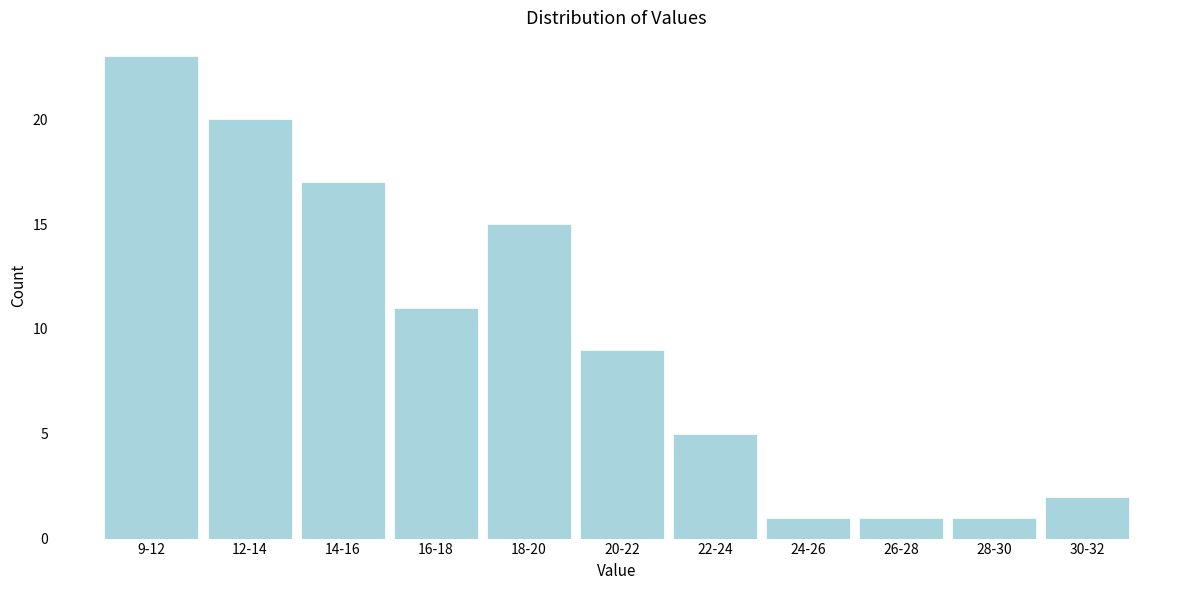

Reading left to right, transcribe all the data shown in this chart.

23	20	17	11	15	9	5	1	1	1	2